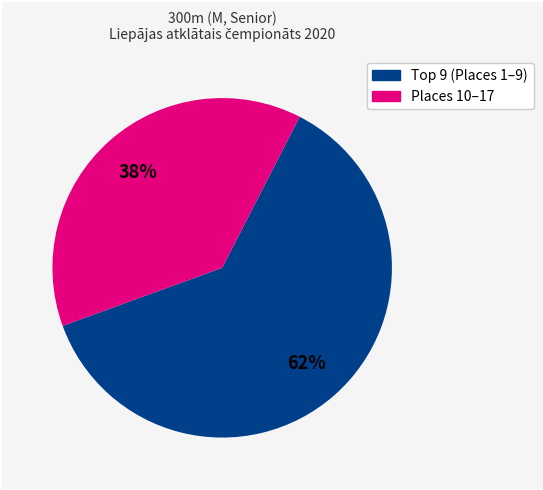

Does any single category account for the majority?

Yes